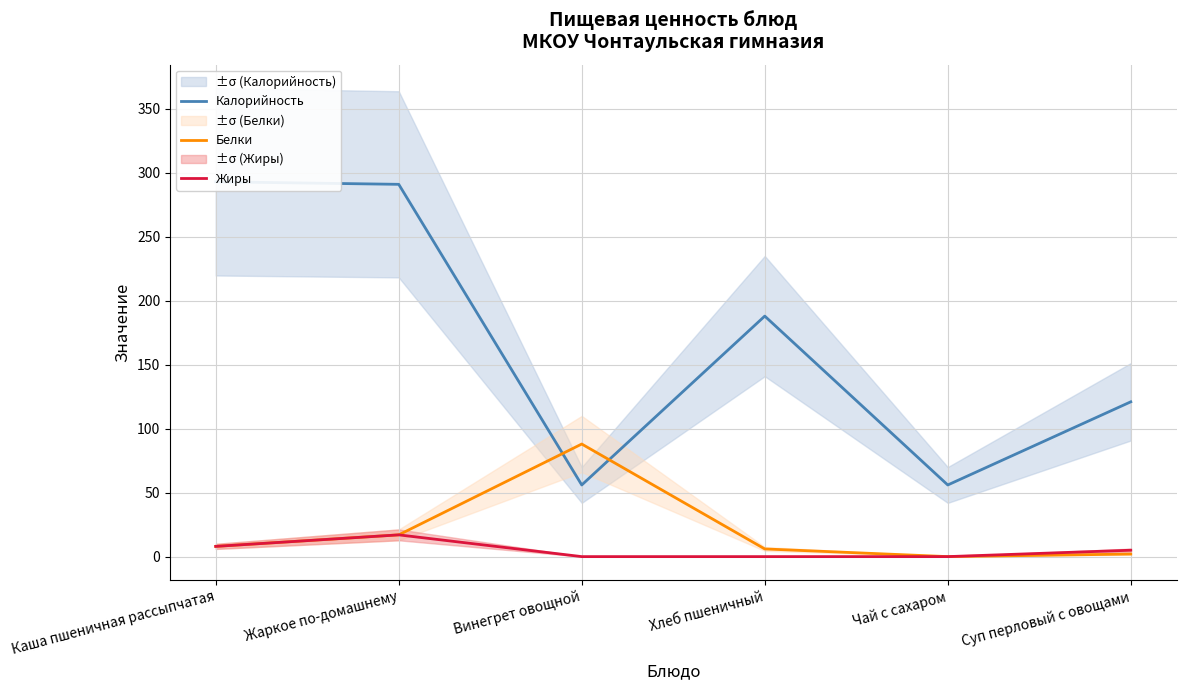

At which category does Жиры reach its first local peak?

Жаркое по-домашнему